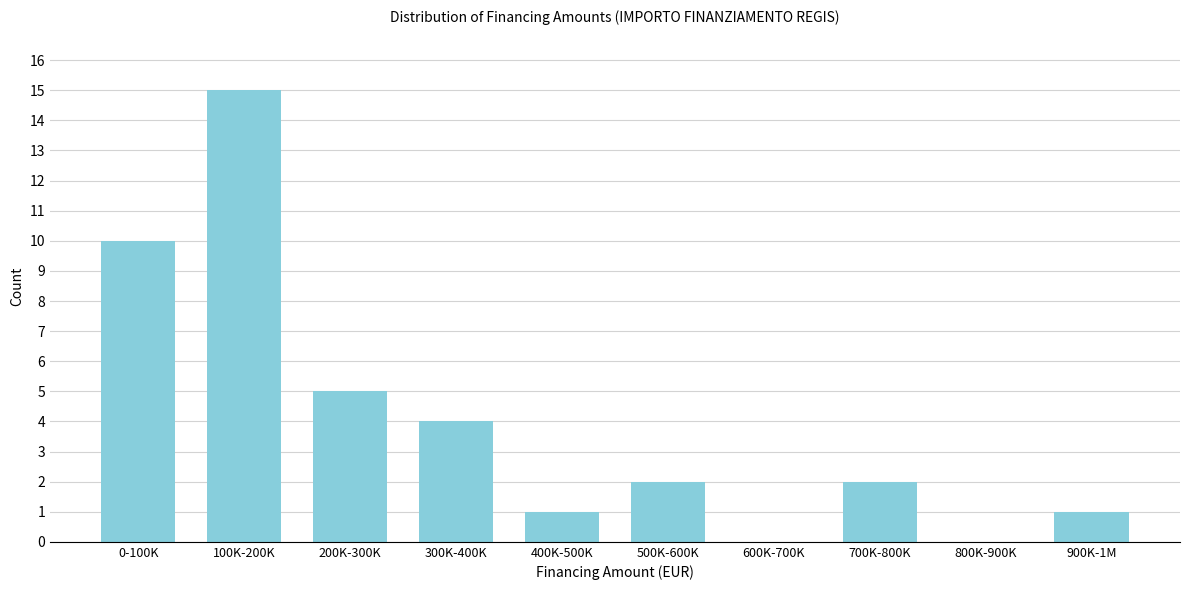

Reading left to right, extract all data points from this chart.

0-100K=10	100K-200K=15	200K-300K=5	300K-400K=4	400K-500K=1	500K-600K=2	600K-700K=0	700K-800K=2	800K-900K=0	900K-1M=1